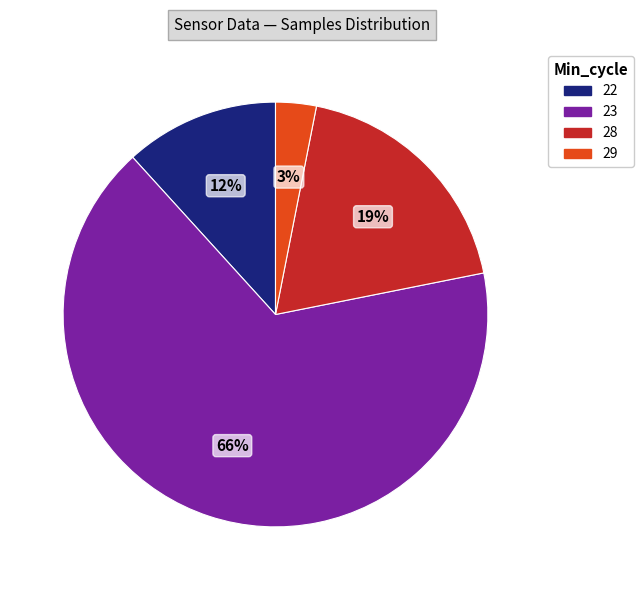

To the nearest percent, what is the difference between the largest and smallest slice percentages?

63%